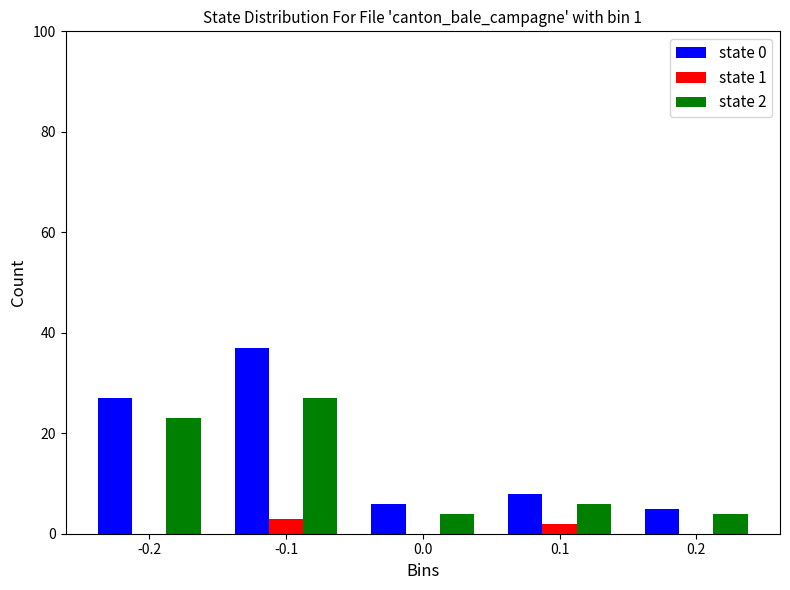

Reading right to left, what are all the values shown in this chart?

state 0: 0.2=5	0.1=8	0.0=6	-0.1=37	-0.2=27
state 1: 0.2=0	0.1=2	0.0=0	-0.1=3	-0.2=0
state 2: 0.2=4	0.1=6	0.0=4	-0.1=27	-0.2=23